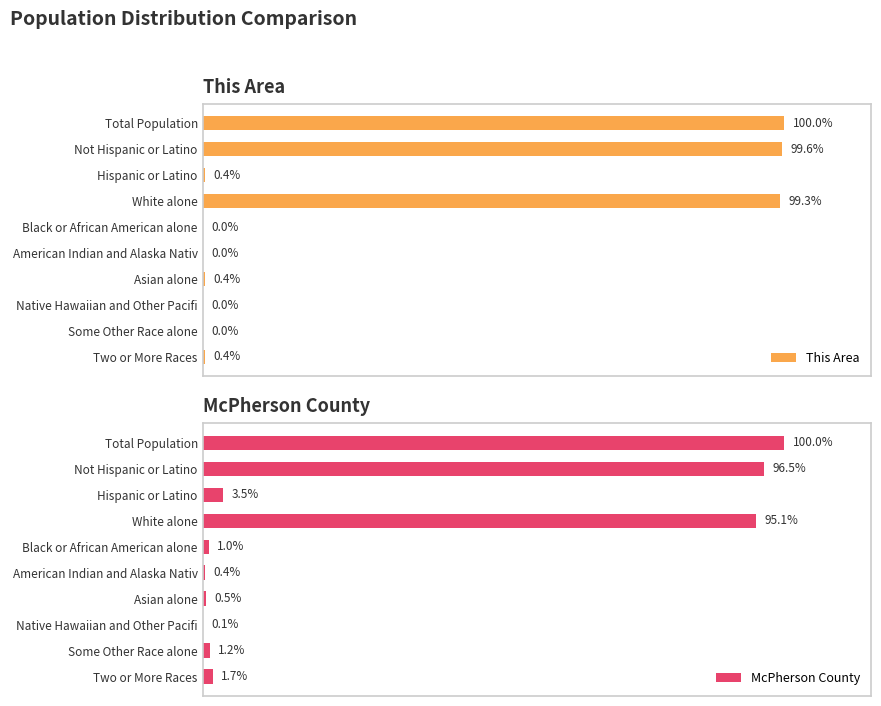

Which series has the largest total across all categories?

This Area